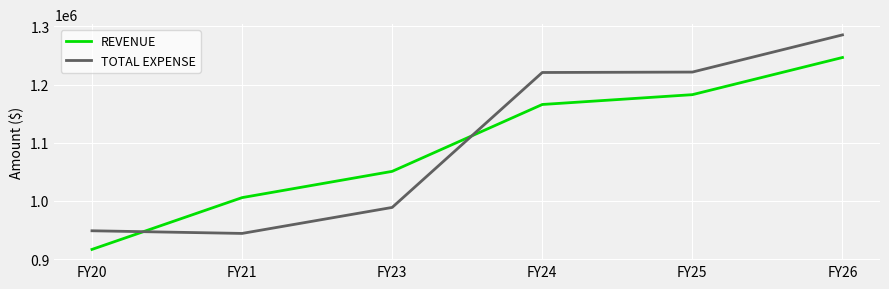

Which series has the largest total across all categories?

TOTAL EXPENSE